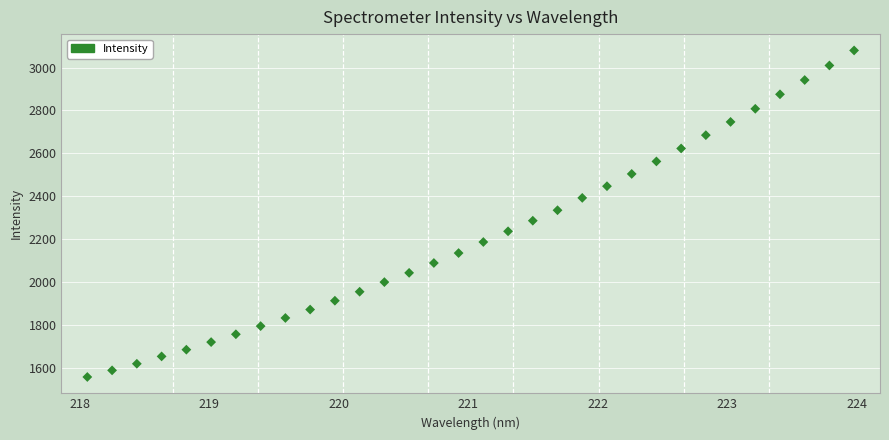

What is the range of Y values (max minus min)?

1523.0